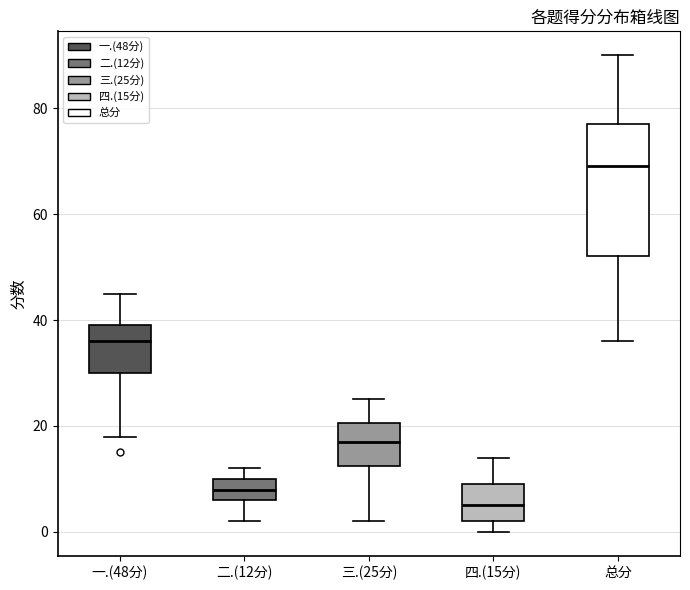

Which box is the tallest, from its lower edge to its upper edge?

总分